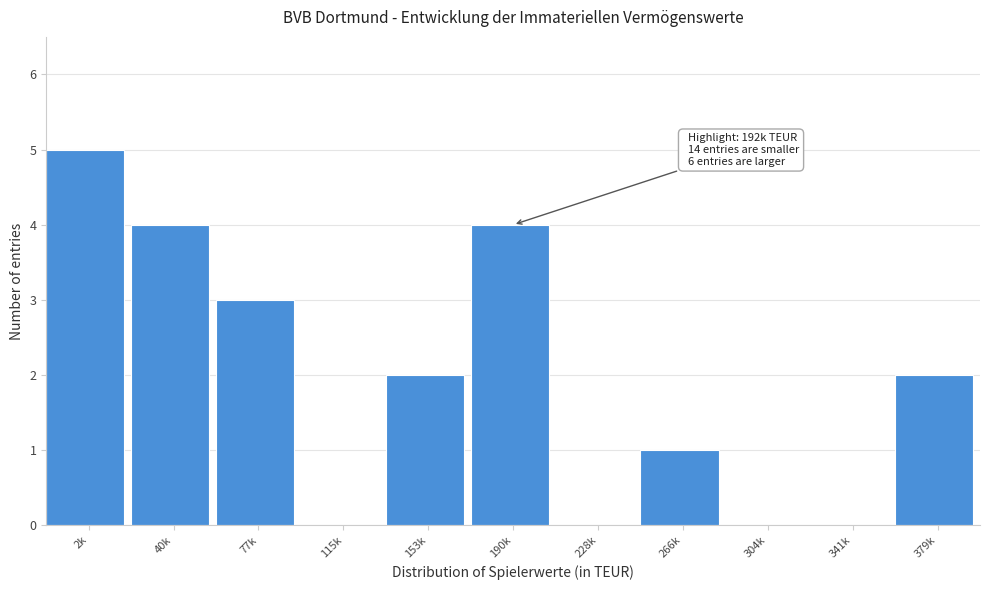

Reading left to right, what are all the values shown in this chart?

2k=5	40k=4	77k=3	115k=0	153k=2	190k=4	228k=0	266k=1	304k=0	341k=0	379k=2